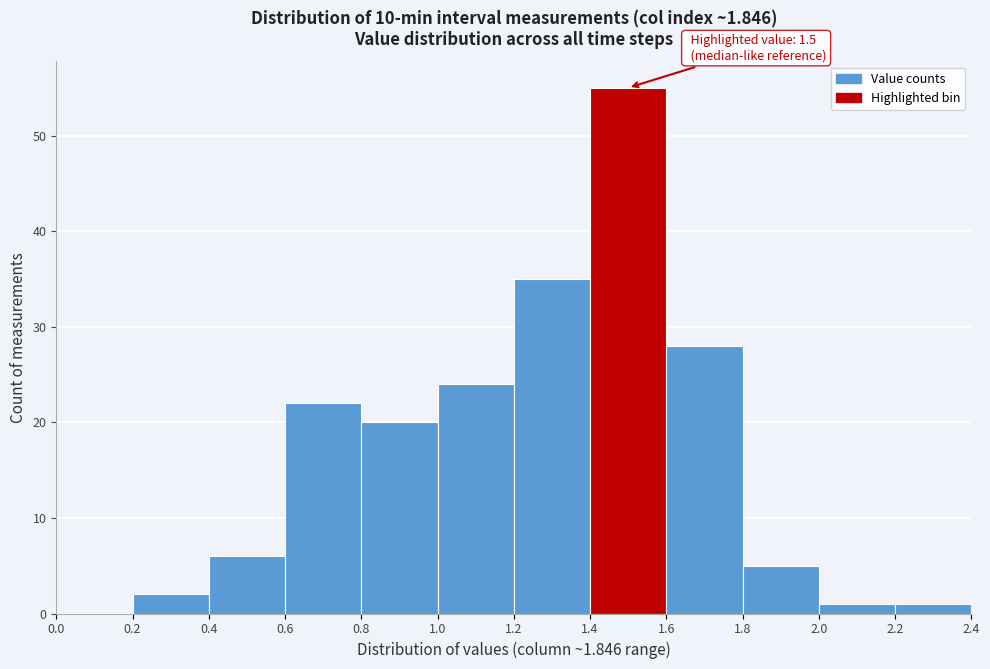

Which range on the x-axis has the tallest bar?

1.4 to 1.6